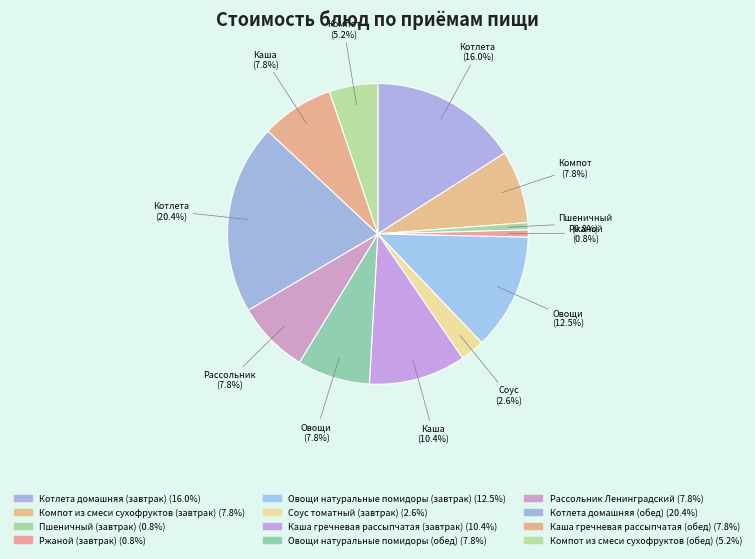

To the nearest percent, what is the difference between the Котлета домашняя (обед) and Каша гречневая рассыпчатая (завтрак) slice percentages?

10%